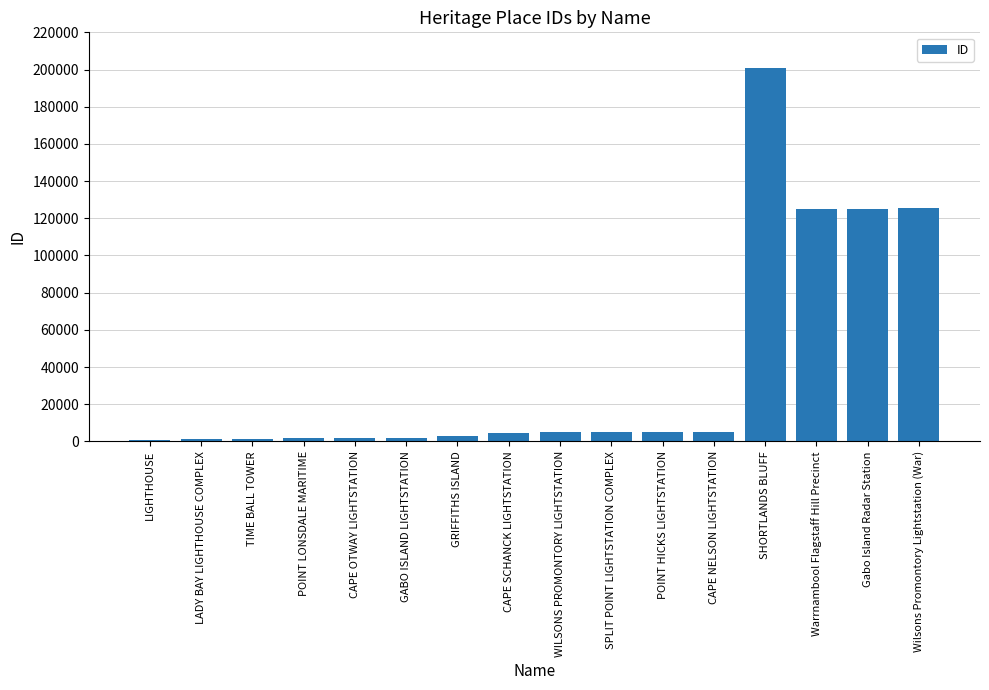

Which has a higher value, POINT HICKS LIGHTSTATION or Wilsons Promontory Lightstation (War)?

Wilsons Promontory Lightstation (War)